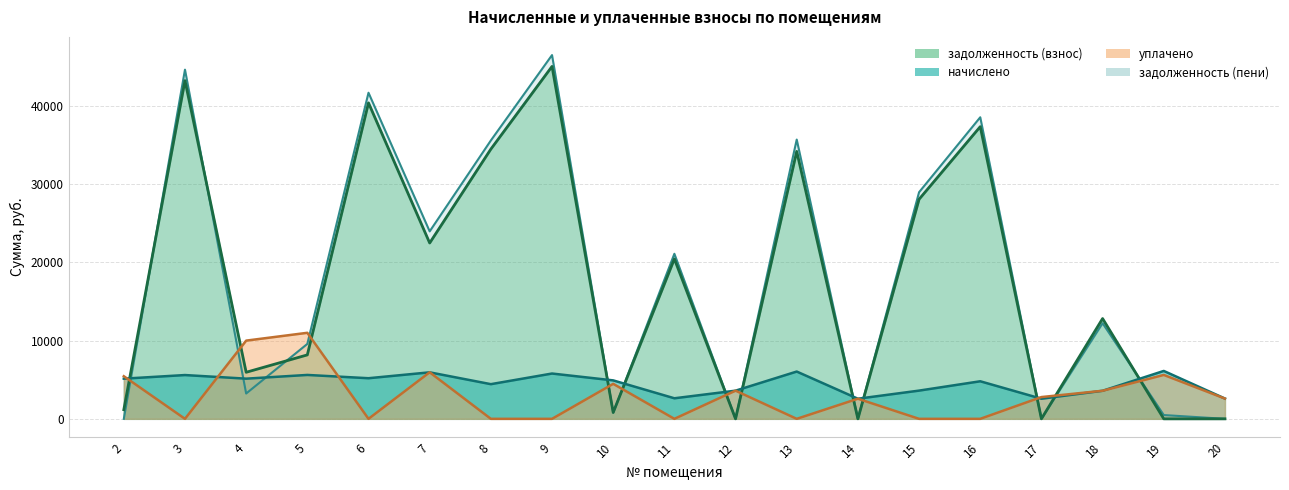

Which series has the largest range (max minus min)?

задолженность (пени)